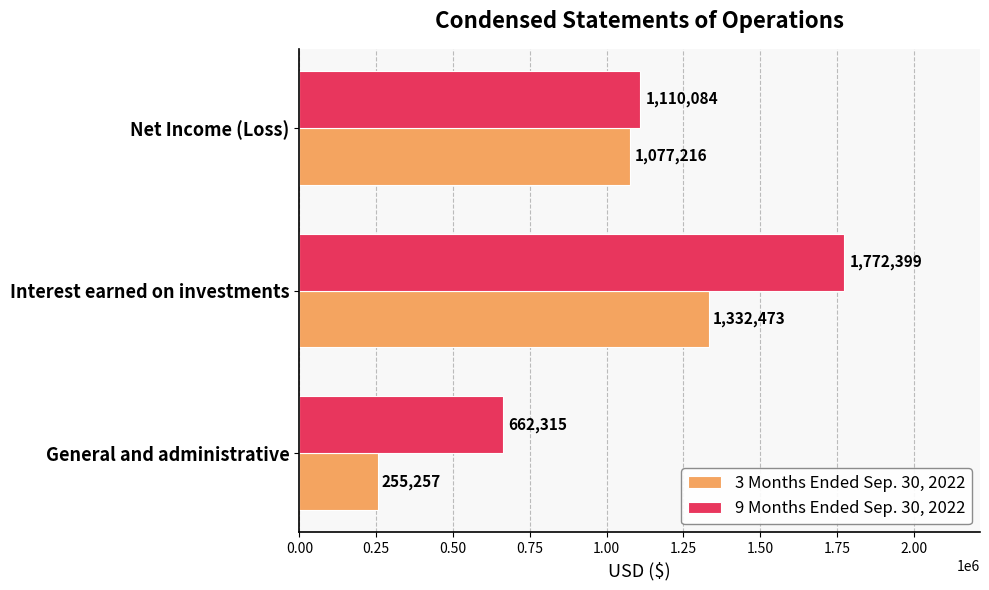

What is the spread (max minus min) of values at Net Income (Loss)?

32868